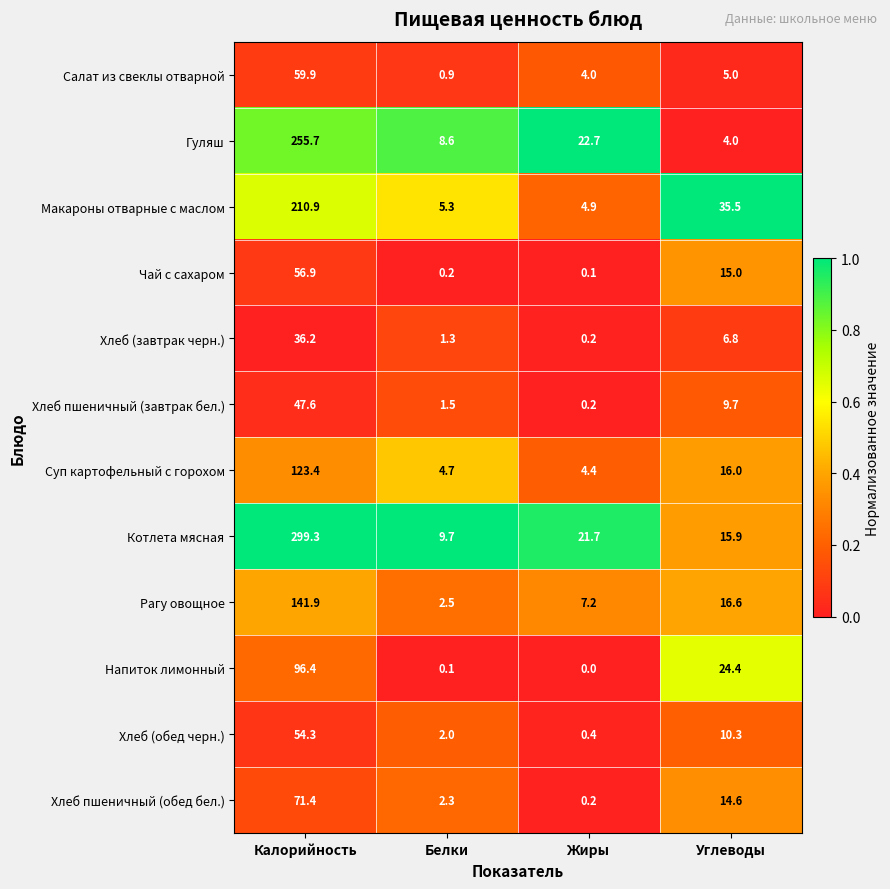

What is the maximum value shown in the chart?

299.3